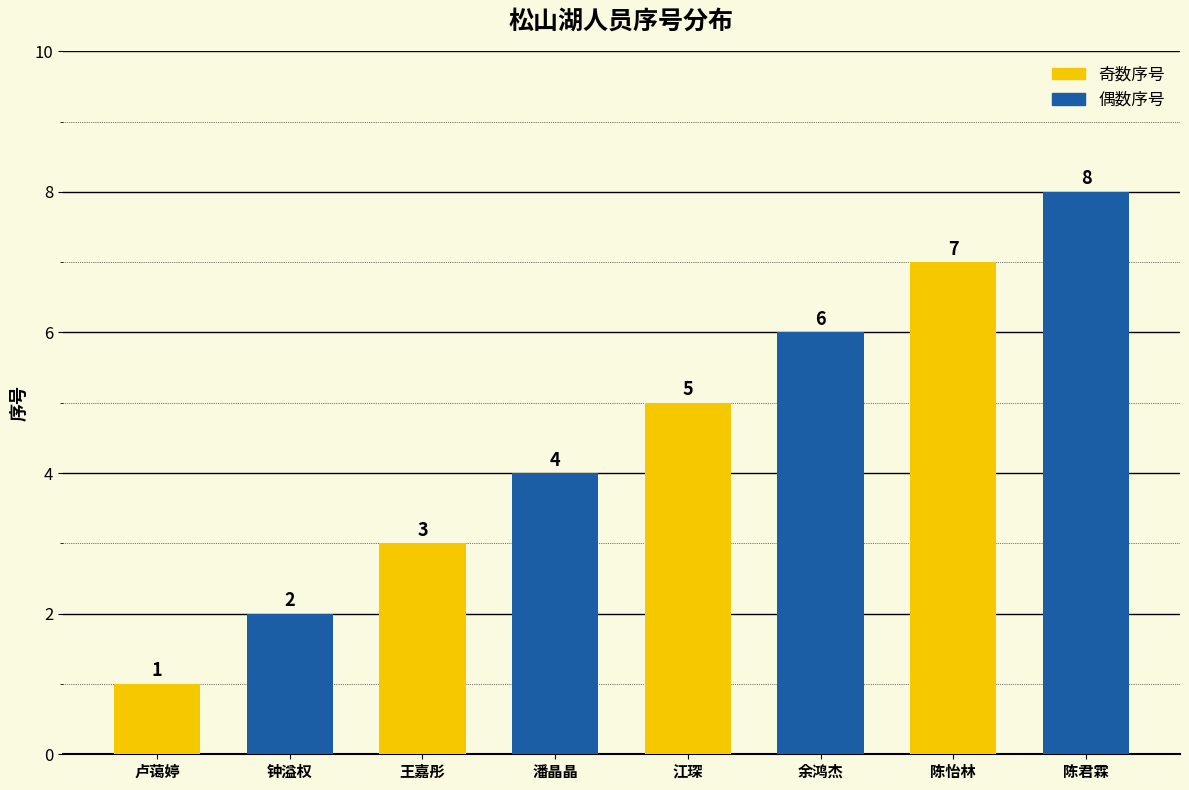

What is the value of the 1st bar from the left?

1